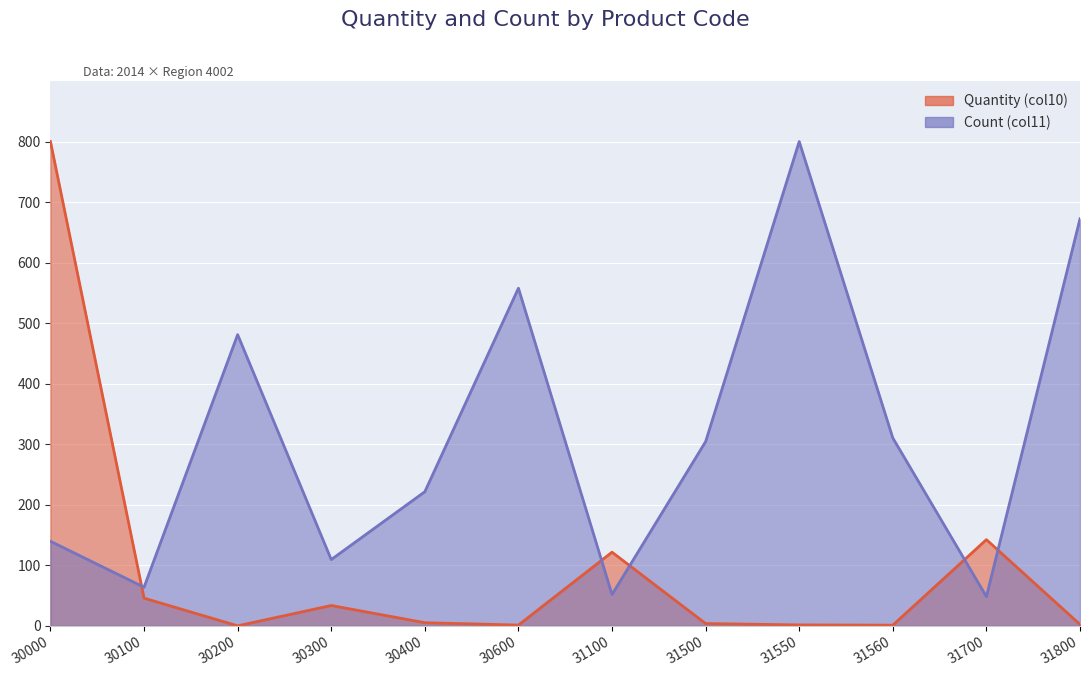

What is the approximate value of Count (col11) at 30100?

63.8